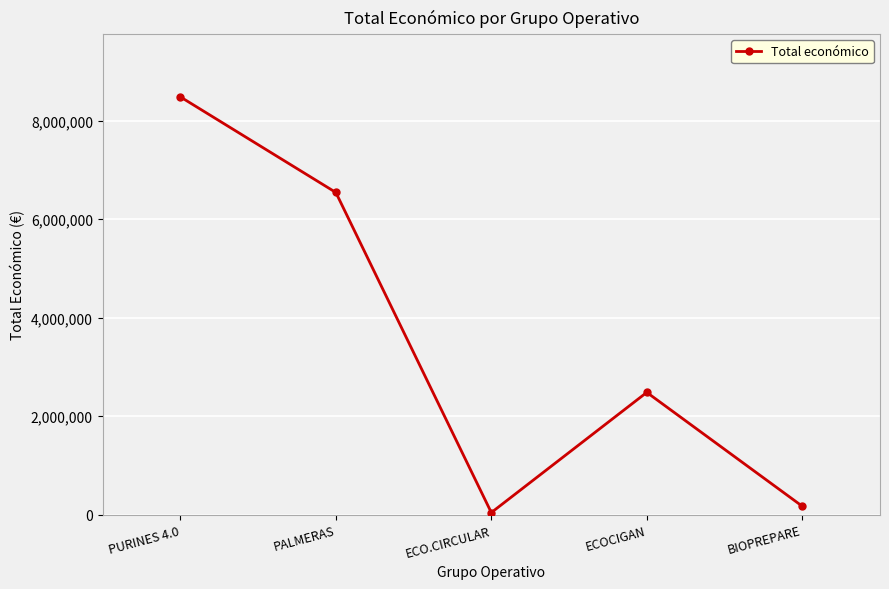

Where is the data nearest to the value 4263922?

ECOCIGAN